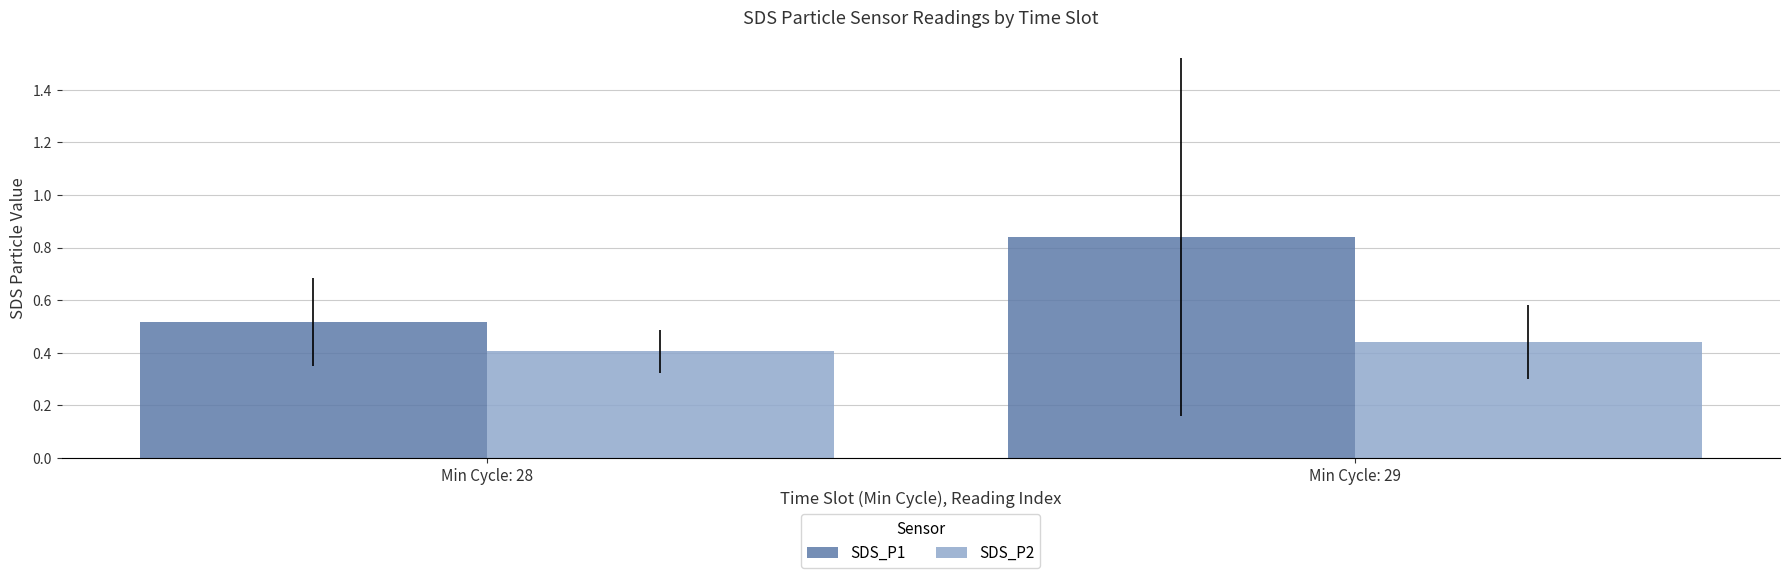

Which label corresponds to the smallest value in the chart?

Min Cycle: 28